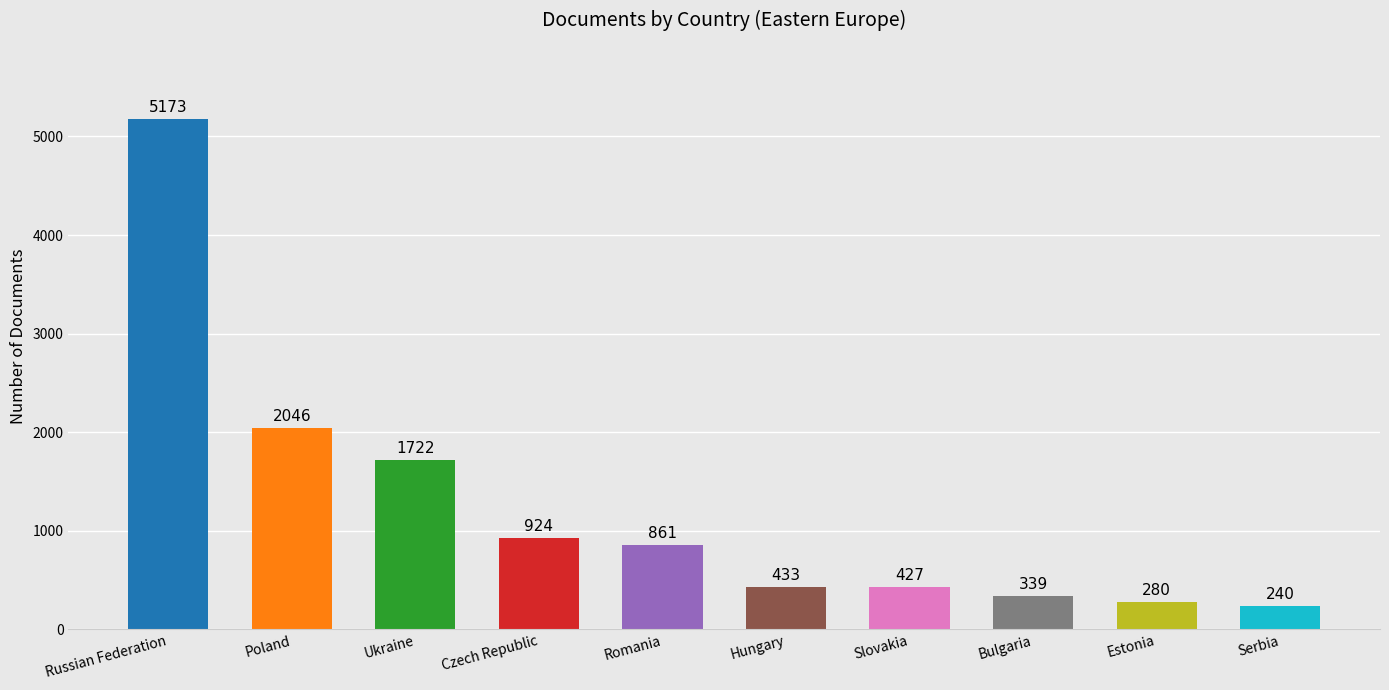

Rank the categories by value from lowest to highest.

Serbia, Estonia, Bulgaria, Slovakia, Hungary, Romania, Czech Republic, Ukraine, Poland, Russian Federation